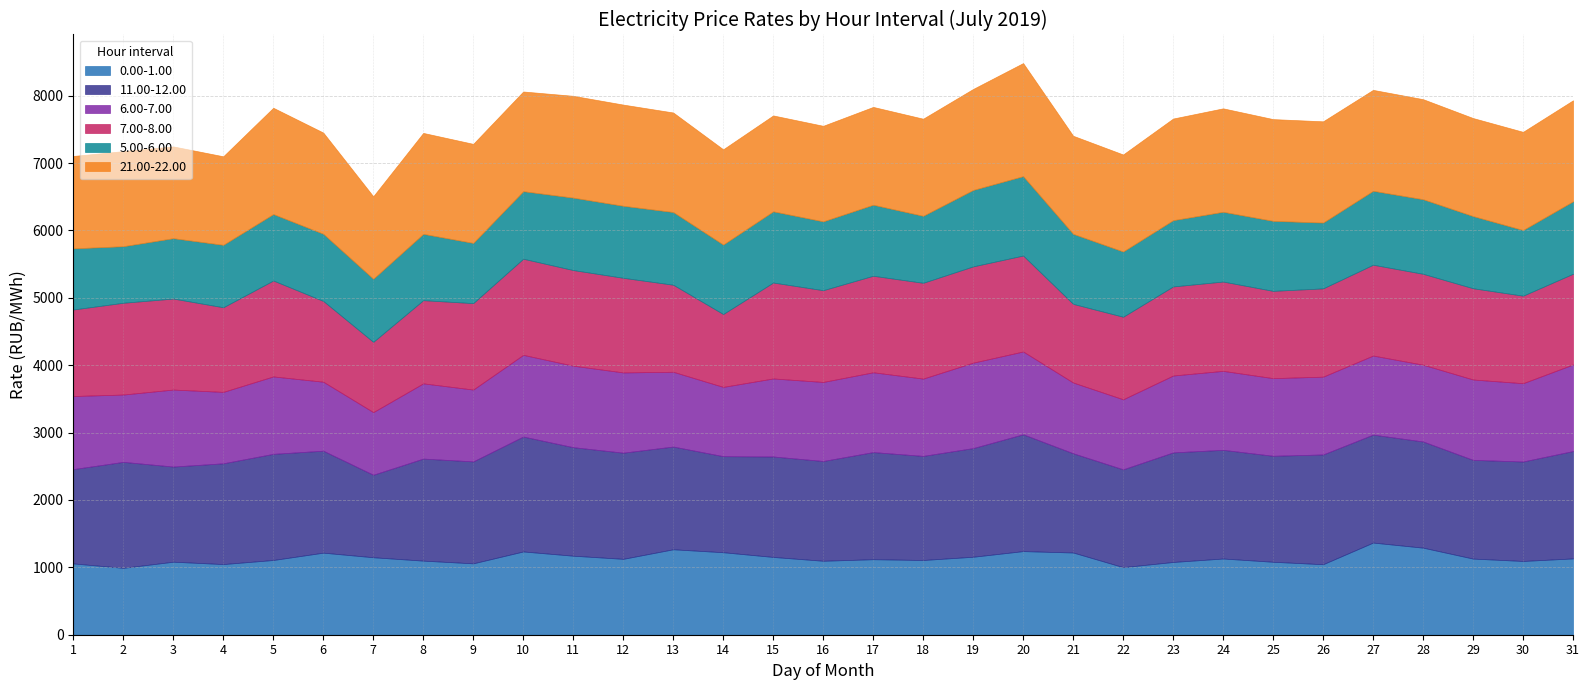

What is the value of the 7.00-8.00 point at the 7th from the left?

1042.3